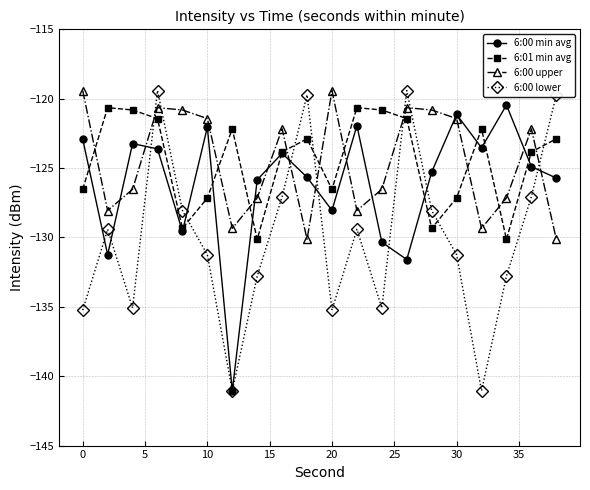

What is the maximum value for 6:00 min avg?

-120.5